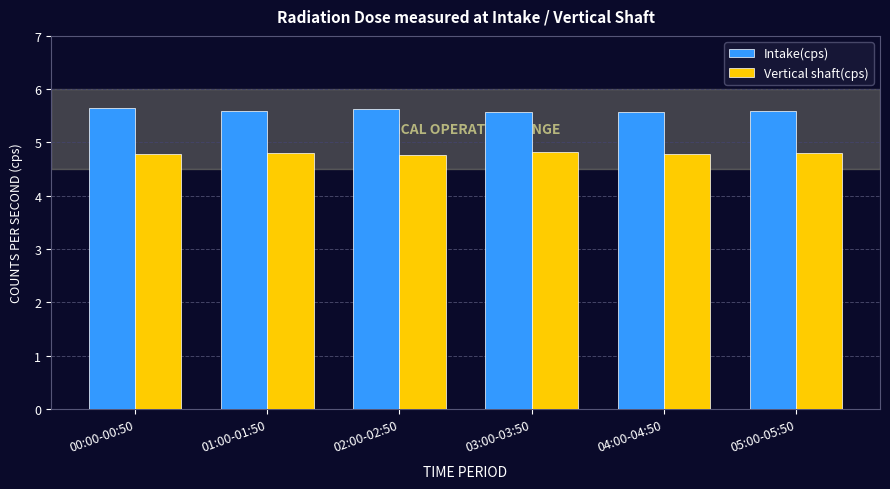

List the series in order of their overall mean, highest first.

Intake(cps), Vertical shaft(cps)